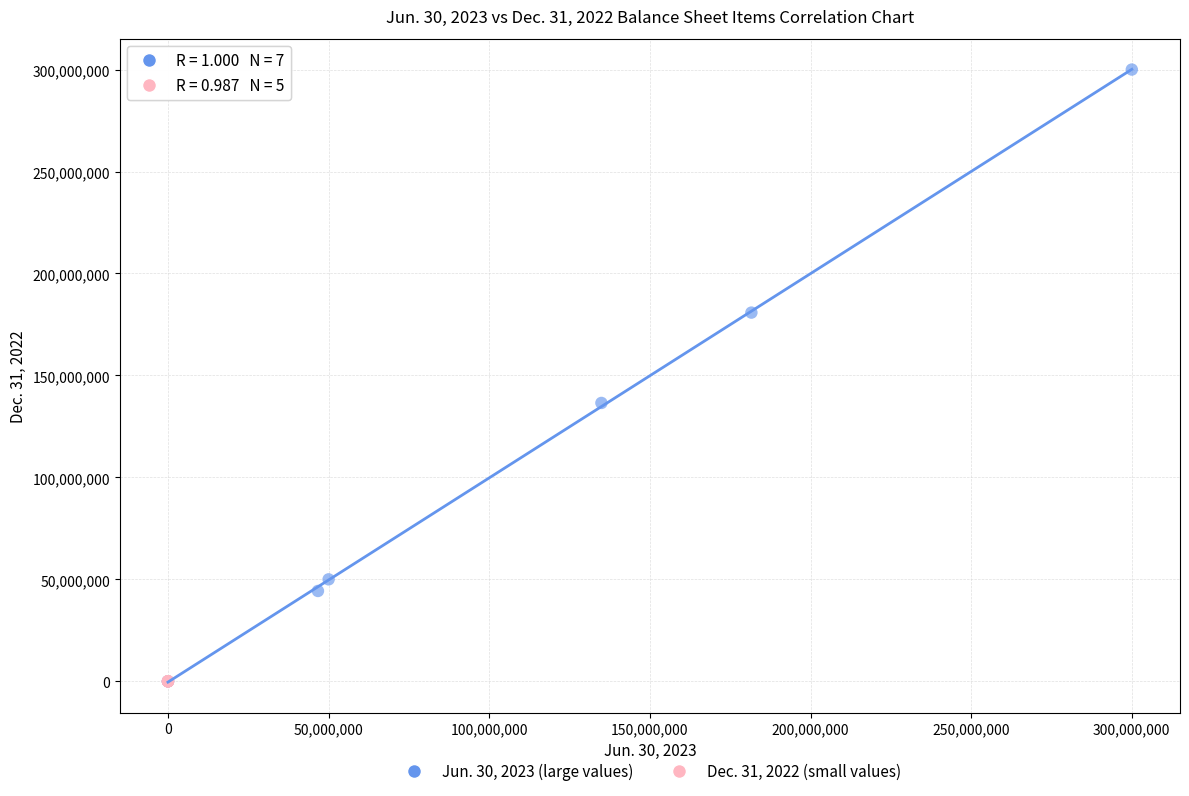

What are all the series names shown in the legend?

Jun. 30, 2023 (large values), Dec. 31, 2022 (small values)